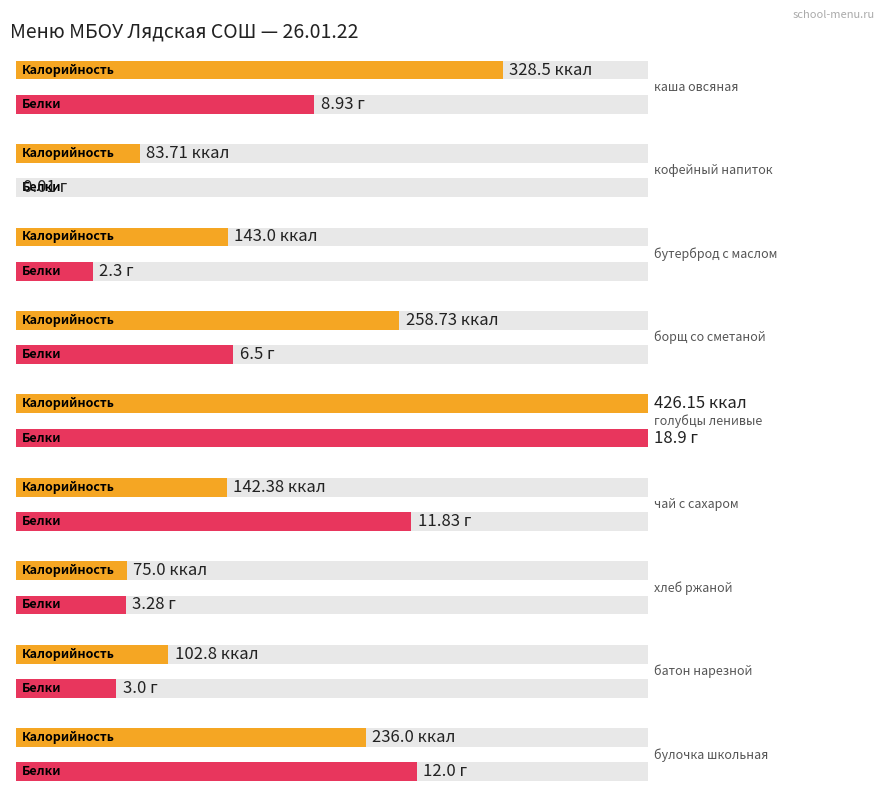

Reading left to right, what are all the values shown in this chart?

Калорийность: каша овсяная=328.5	кофейный напиток=83.7	бутерброд с маслом=143.0	борщ со сметаной=258.7	голубцы ленивые=426.1	чай с сахаром=142.4	хлеб ржаной=75.0	батон нарезной=102.8	булочка школьная=236.0
Белки: каша овсяная=8.9	кофейный напиток=0.0	бутерброд с маслом=2.3	борщ со сметаной=6.5	голубцы ленивые=18.9	чай с сахаром=11.8	хлеб ржаной=3.3	батон нарезной=3.0	булочка школьная=12.0